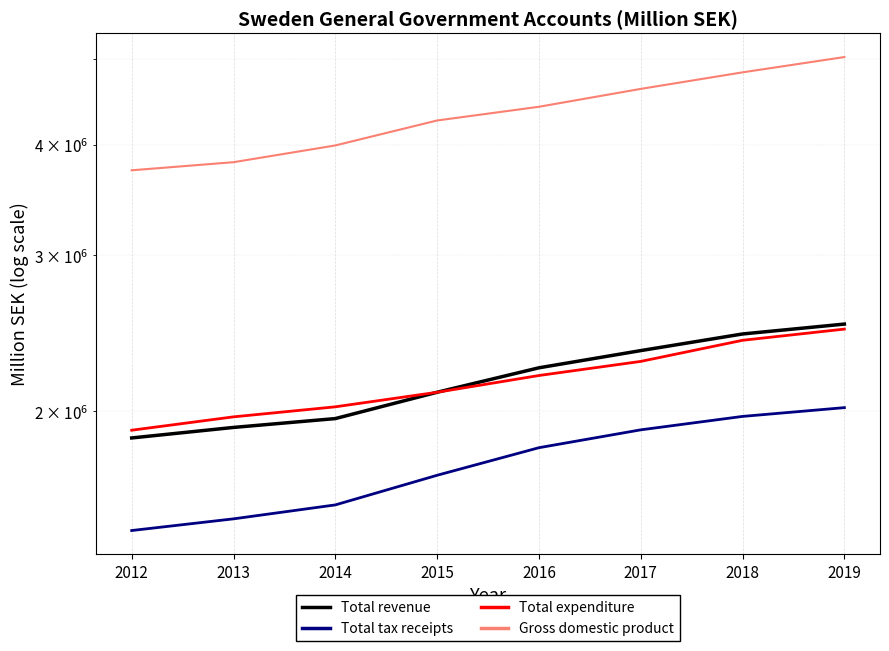

Rank the series at 2019 from lowest to highest value.

Total tax receipts, Total expenditure, Total revenue, Gross domestic product